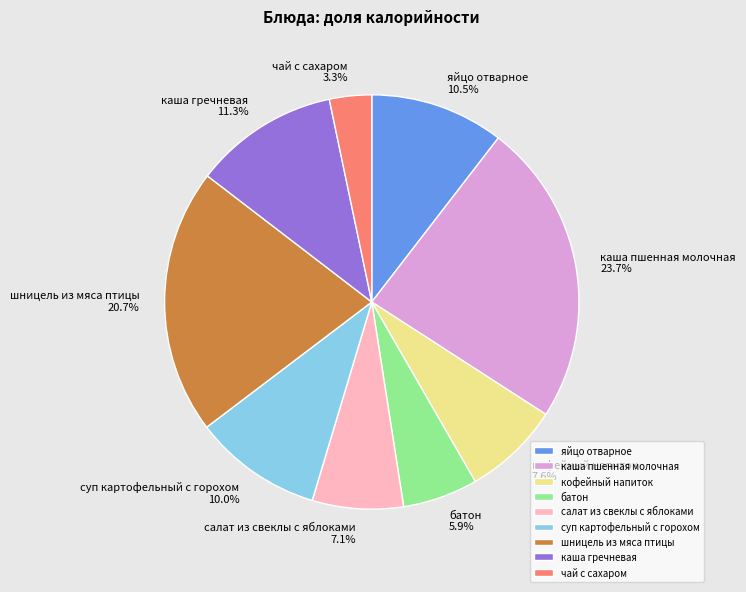

The чай с сахаром slice represents 8% of the pie. True or false?

False